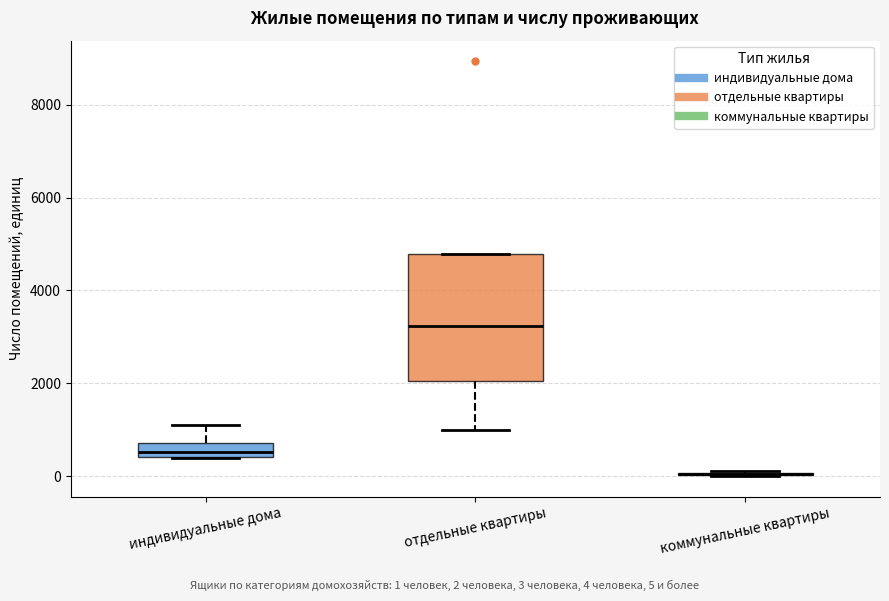

Comparing the boxes themselves (not the whiskers), which one is the tallest?

отдельные квартиры